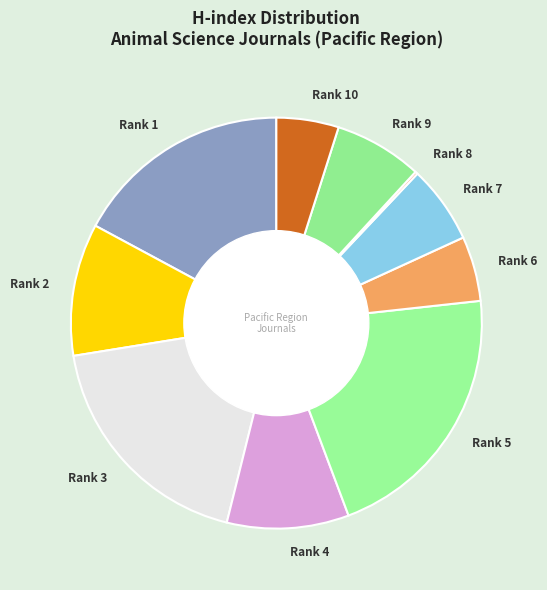

Which category has the biggest portion of the pie?

Rank 5